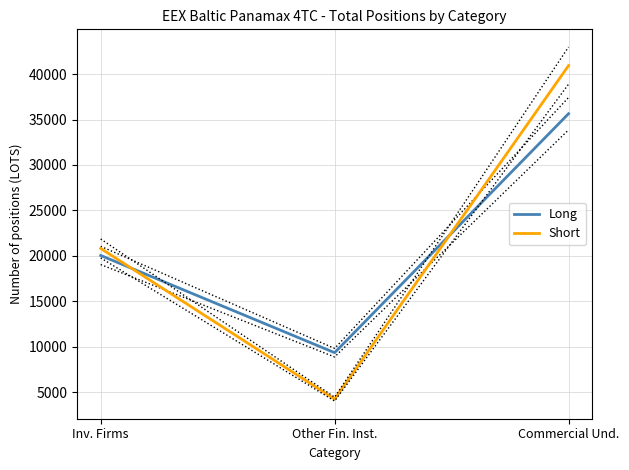

Which series has the widest spread of values?

Short